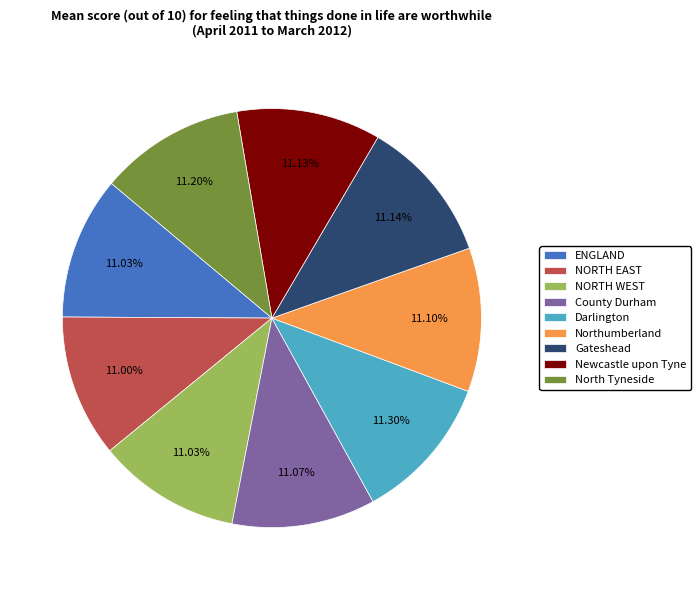

To the nearest percent, what portion does ENGLAND represent?

11%